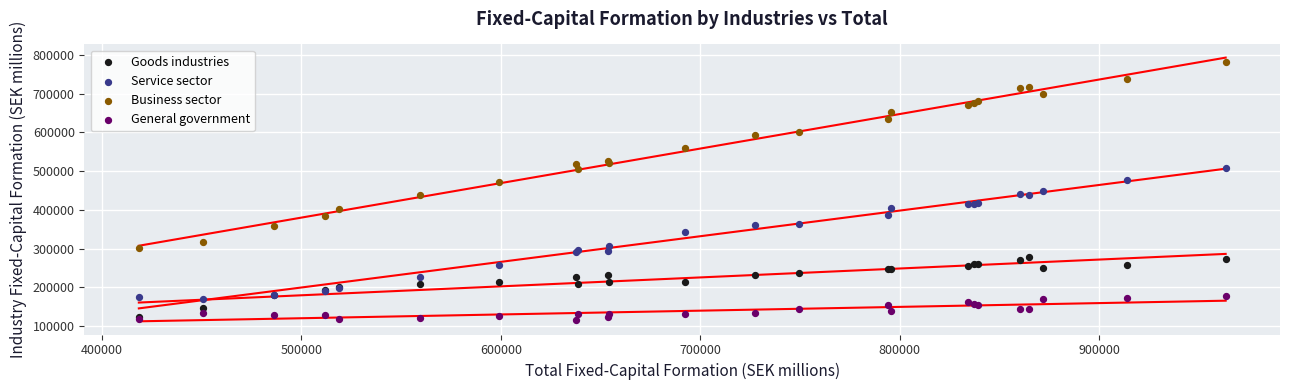

What are all the series names shown in the legend?

Goods industries, Service sector, Business sector, General government